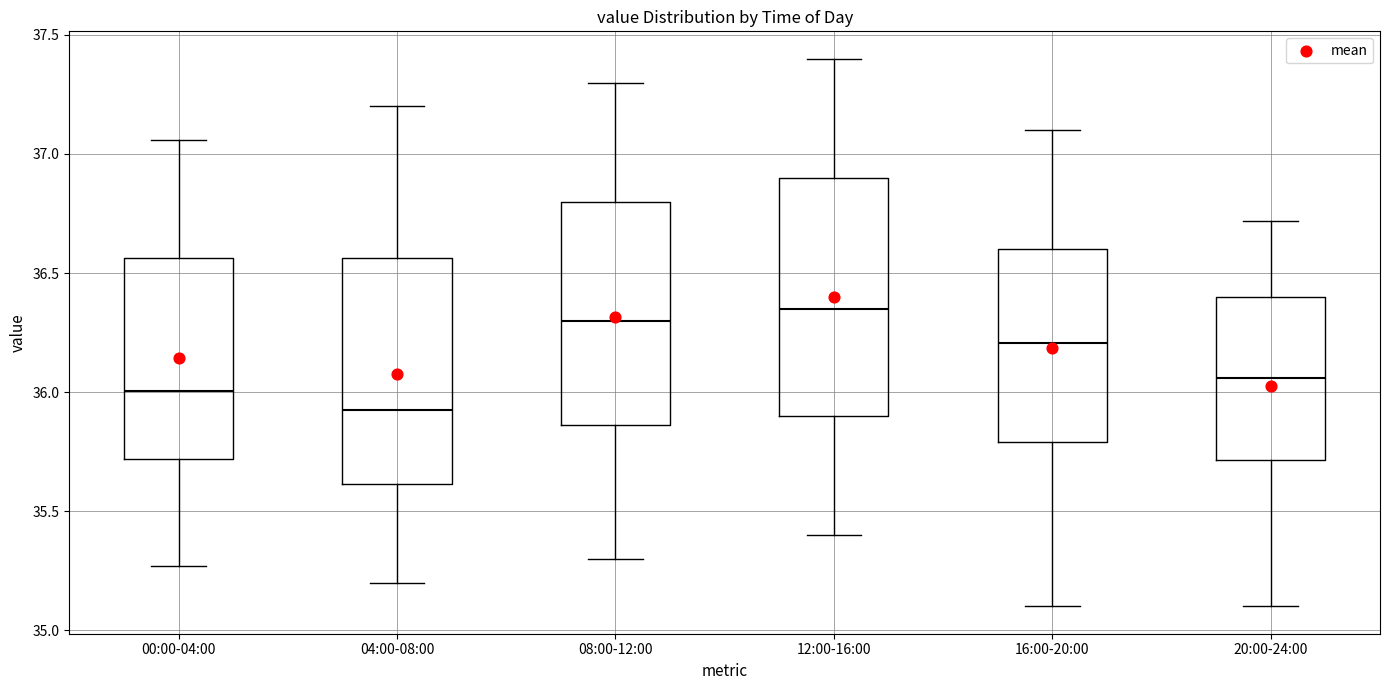

Reading left to right, transcribe this box plot: for each box, give where its median line is, the range the box spans, and where its two whiskers end, as read against the y-axis. The values are not printed on the chart, so give them approximately, as read against the axis.

00:00-04:00: median 36.00, box 35.70 to 36.55, whiskers 35.25 to 37.05
04:00-08:00: median 35.95, box 35.60 to 36.55, whiskers 35.20 to 37.20
08:00-12:00: median 36.30, box 35.85 to 36.80, whiskers 35.30 to 37.30
12:00-16:00: median 36.35, box 35.90 to 36.90, whiskers 35.40 to 37.40
16:00-20:00: median 36.20, box 35.80 to 36.60, whiskers 35.10 to 37.10
20:00-24:00: median 36.05, box 35.70 to 36.40, whiskers 35.10 to 36.70